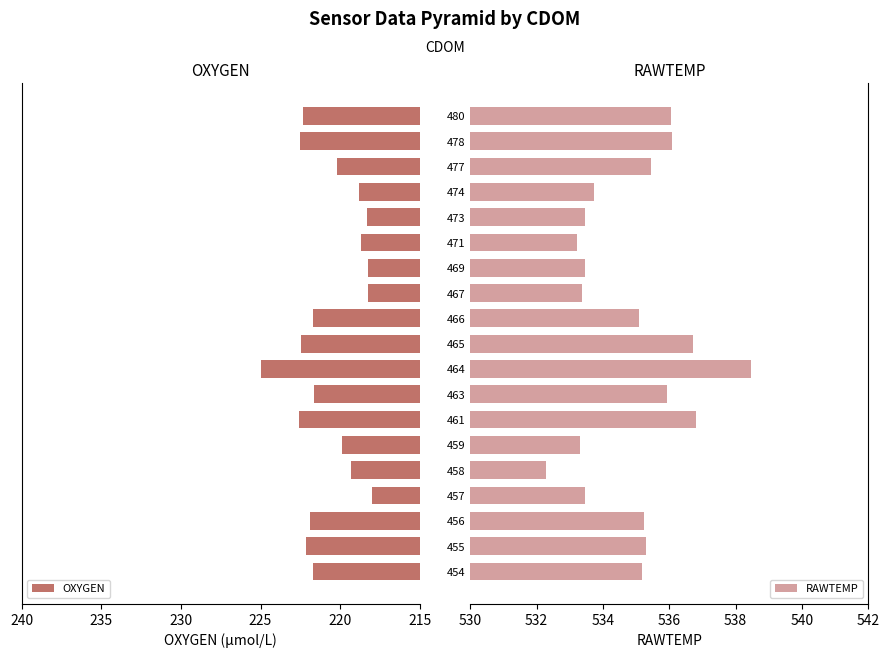

What are all the series names shown in the legend?

OXYGEN, RAWTEMP